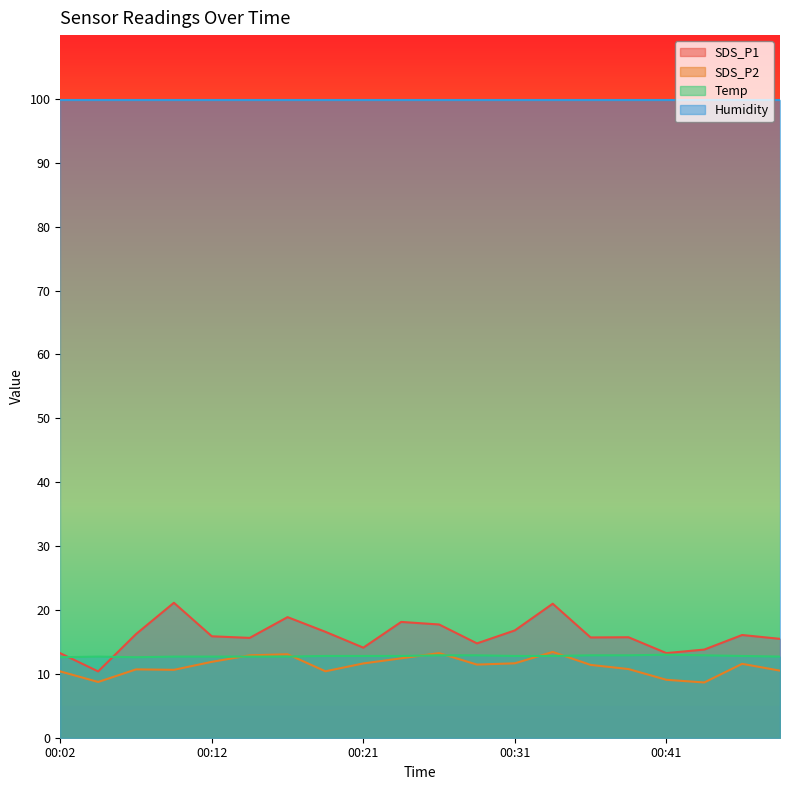

What is the greatest value displayed?

99.9